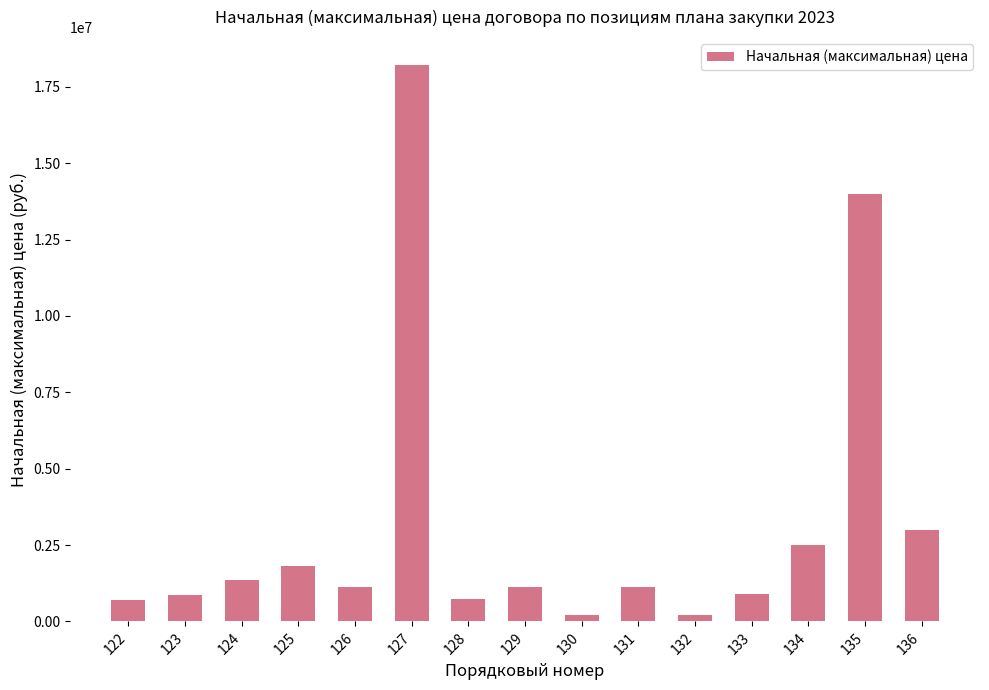

What is the greatest value displayed?

18220800.0